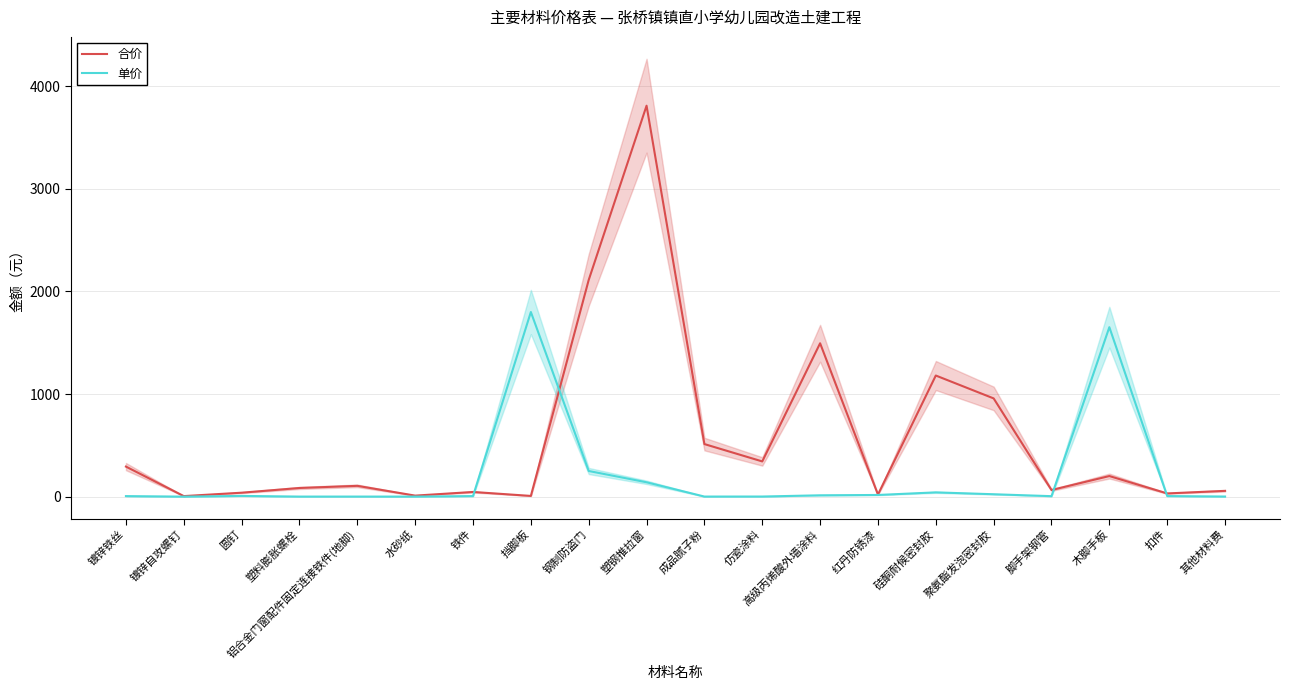

How many interior local valleys does the 合价 series have?

7